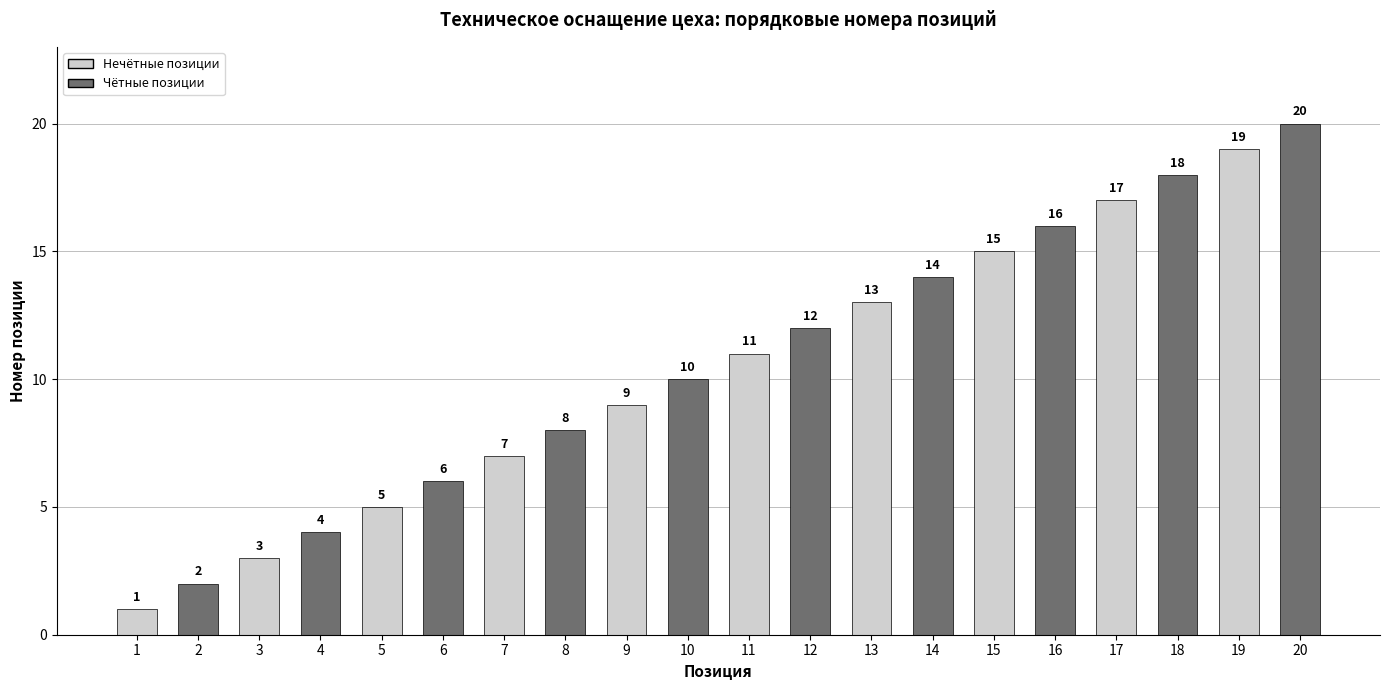

Rank the categories by value from highest to lowest.

20, 19, 18, 17, 16, 15, 14, 13, 12, 11, 10, 9, 8, 7, 6, 5, 4, 3, 2, 1